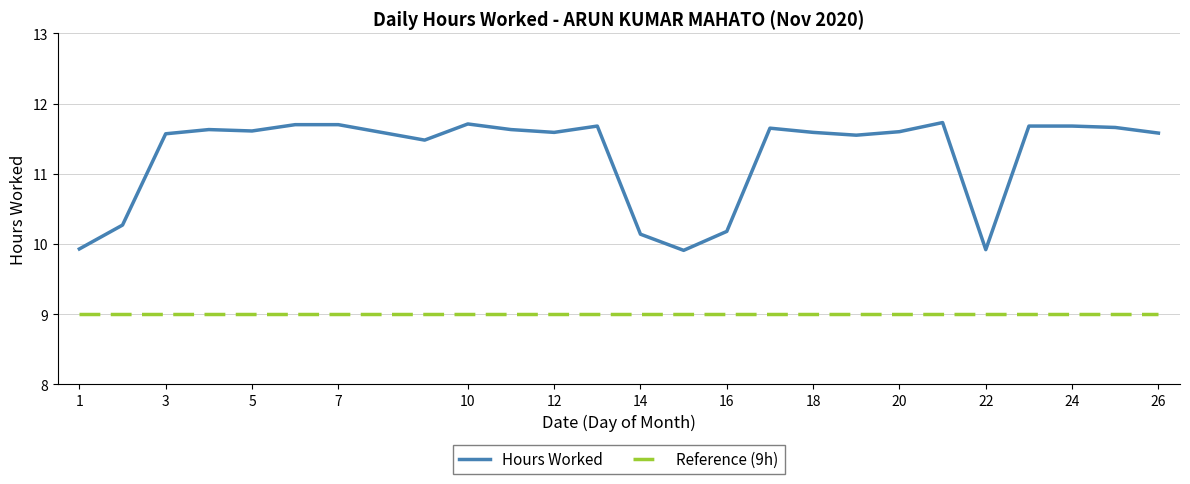

True or false: Reference (9h) and Hours Worked cross at least once.

False